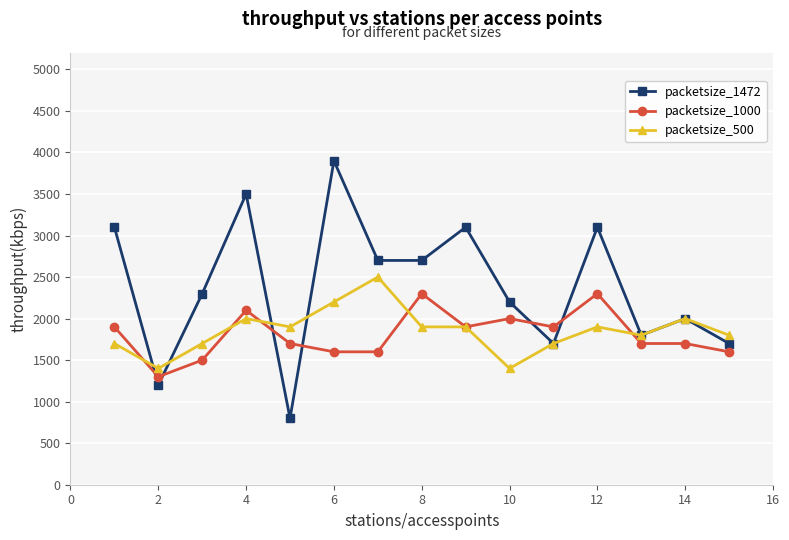

True or false: packetsize_1472 has more than 0 interior local peaks.

True